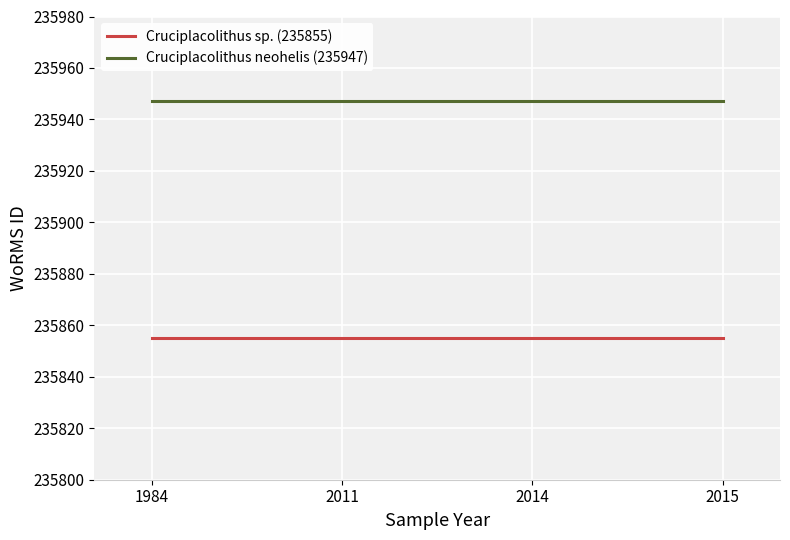

At 2015, list the series in order from smallest to largest.

Cruciplacolithus sp. (235855), Cruciplacolithus neohelis (235947)